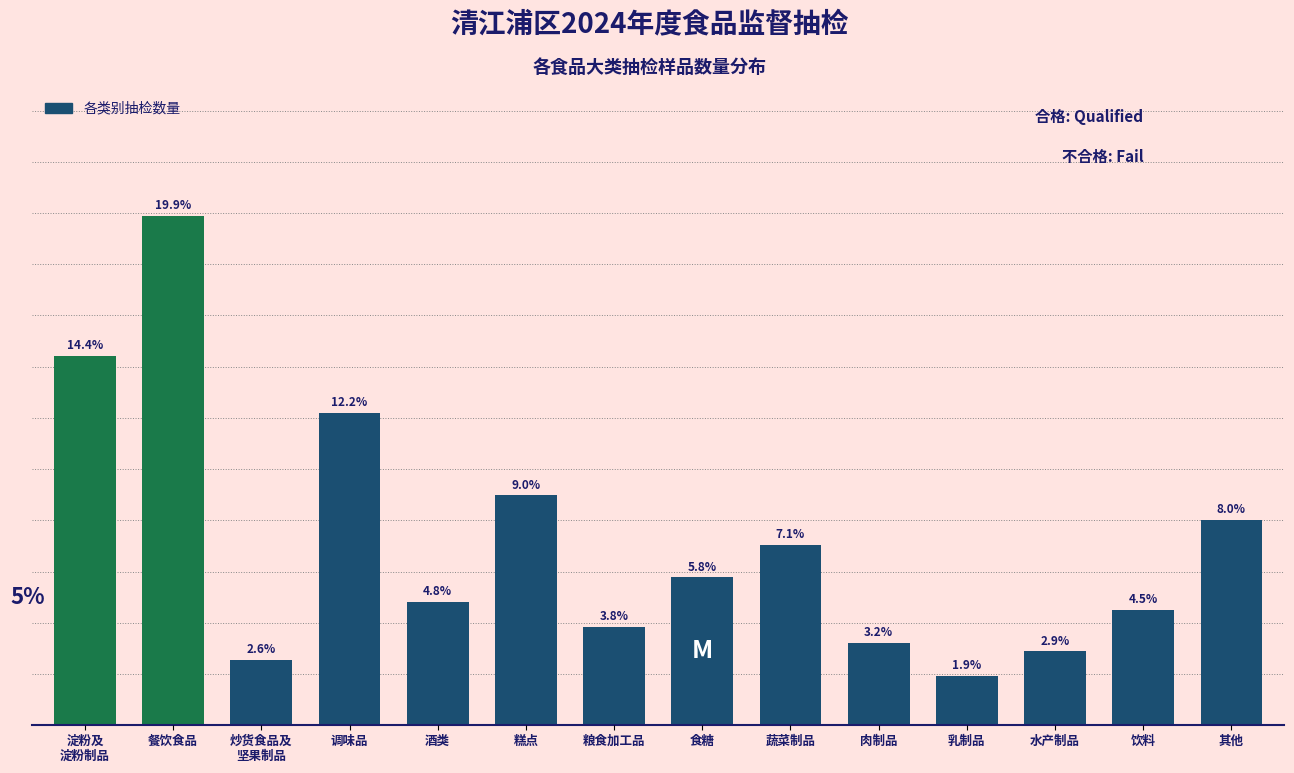

At which category does the chart reach its peak across all series?

餐饮食品